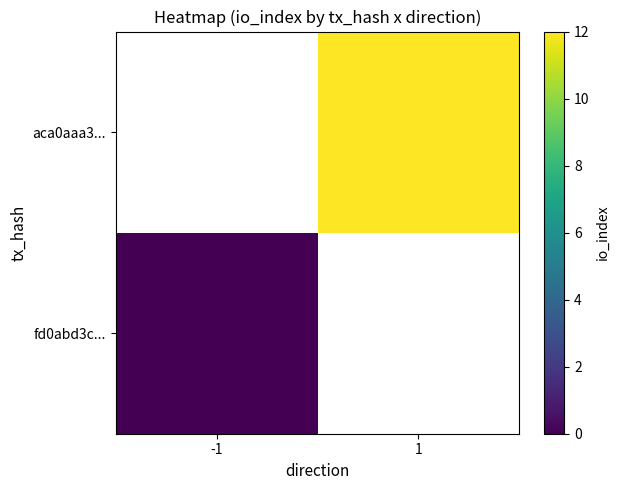

At how many categories does at least one series exceed 1?

1